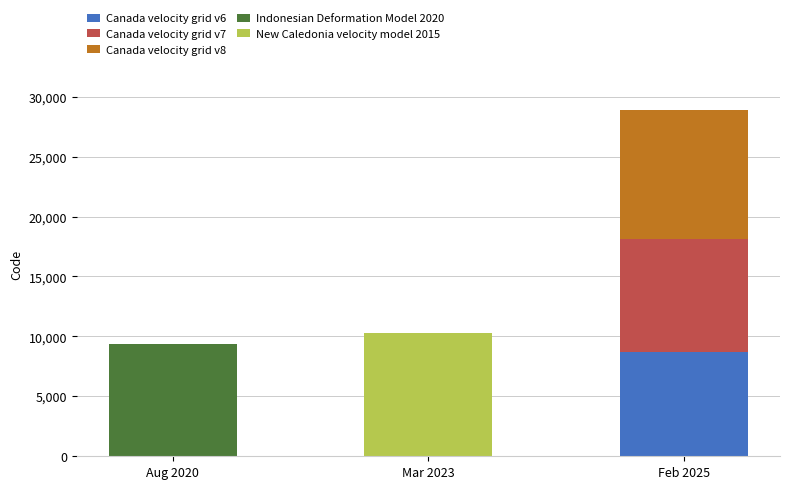

What is the total value across all series at Mar 2023?

10323